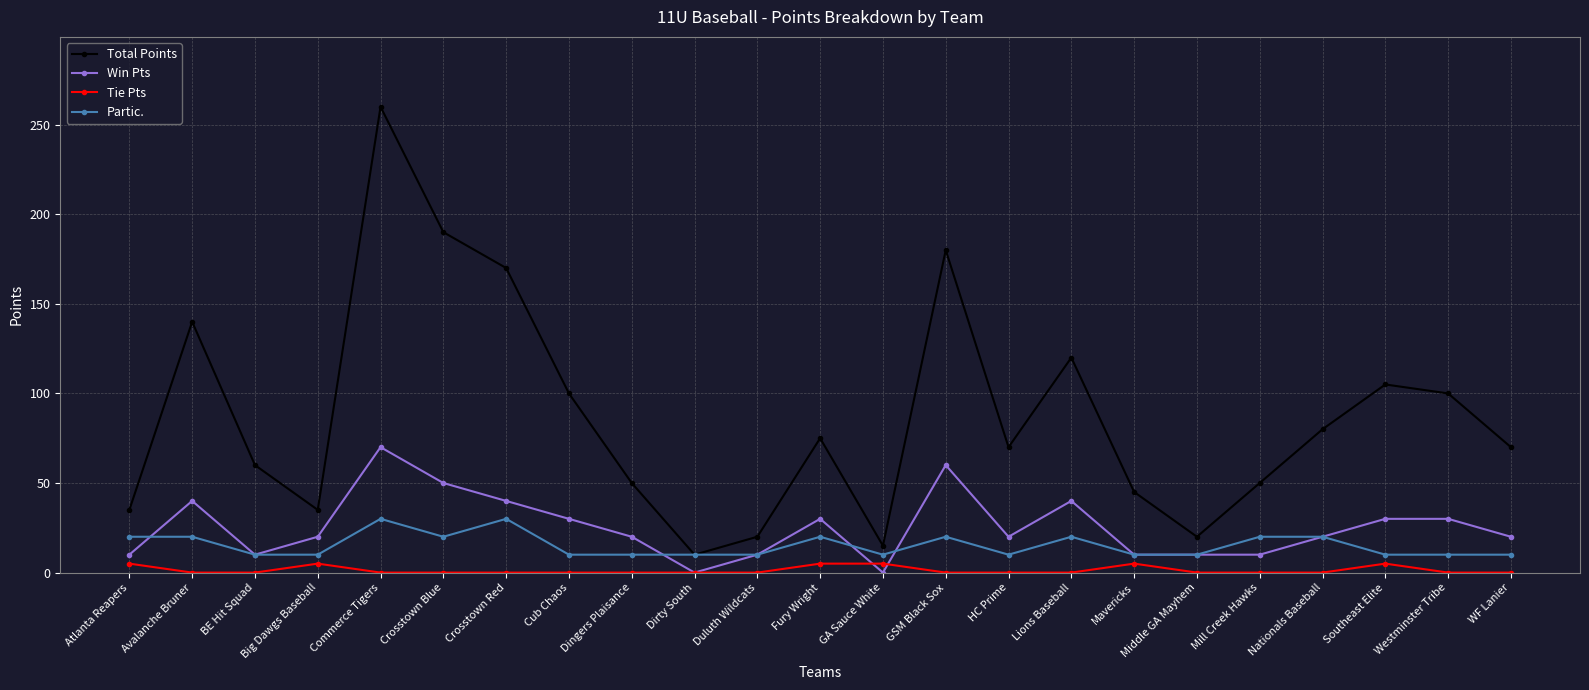

What is the sum of the Total Points values at Fury Wright and Commerce Tigers?

335